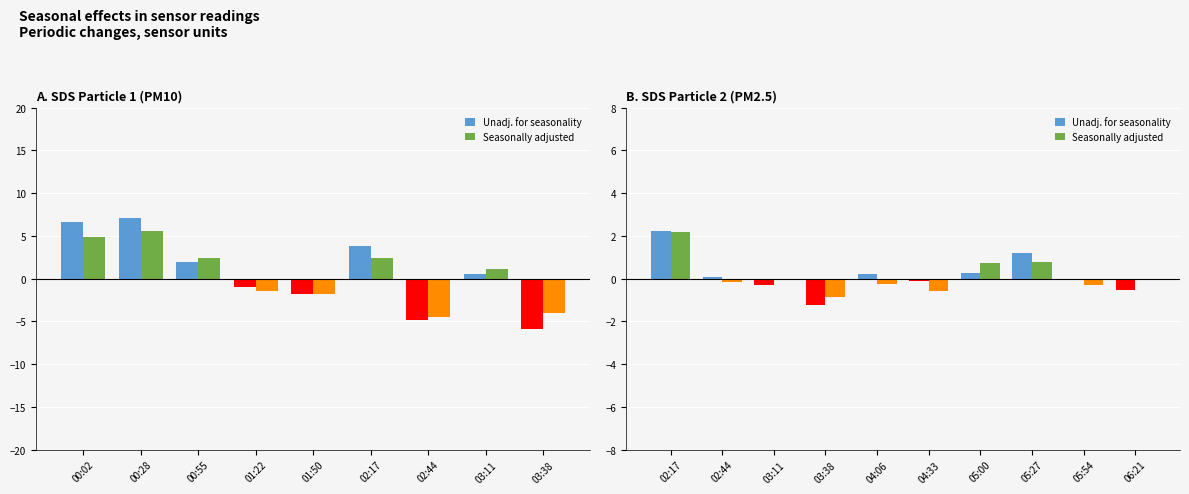

What is the label of the 2nd bar from the left?

00:28